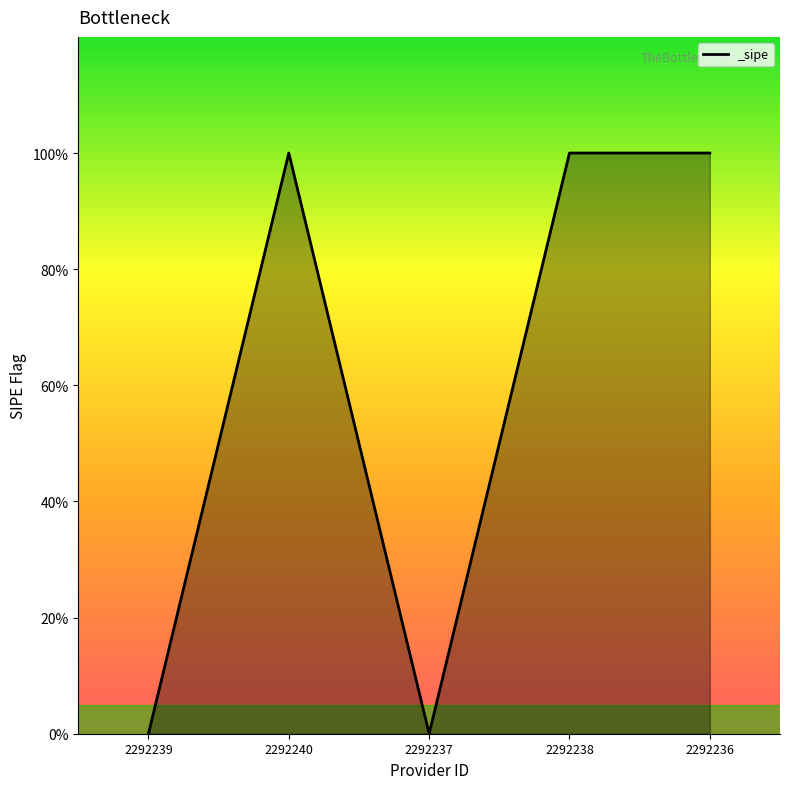

What is the difference between the maximum and minimum values?

1